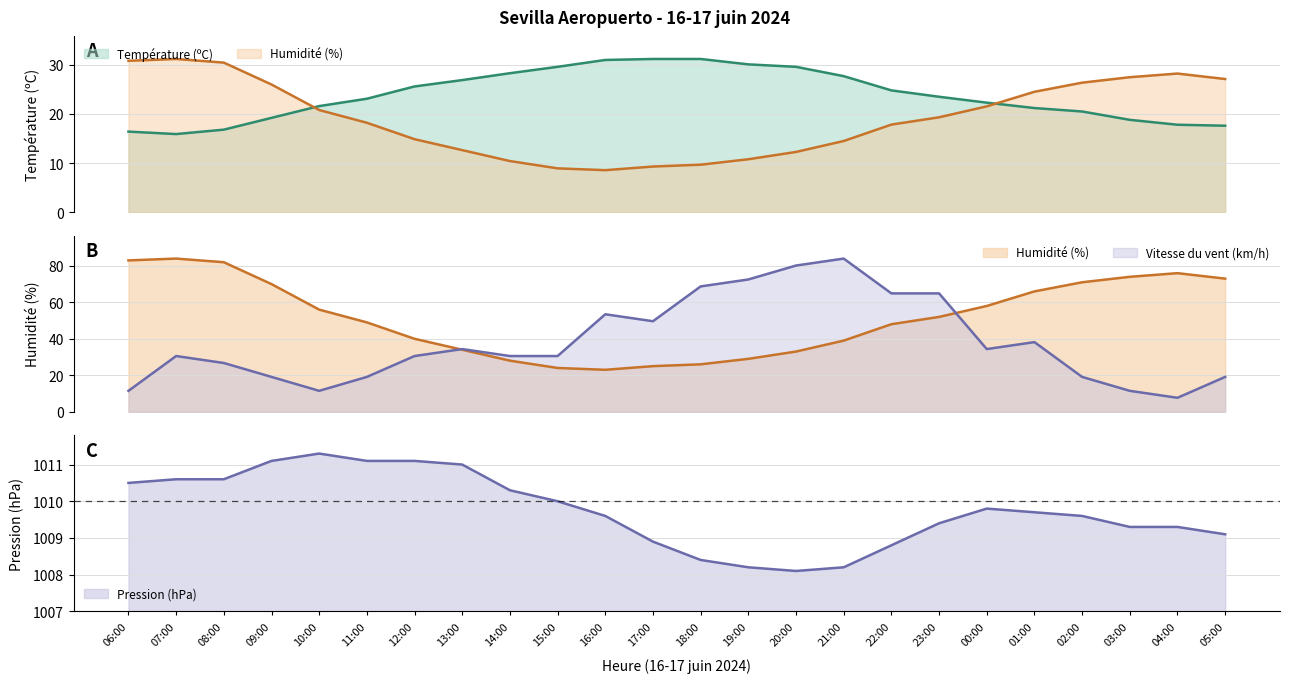

How many data points in Vitesse du vent (km/h) are less than 30?

9